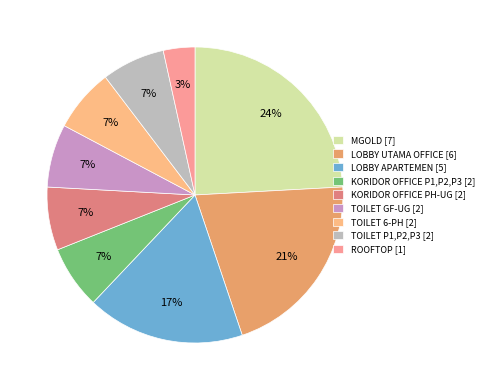

Count the number of slices in the pie.

9